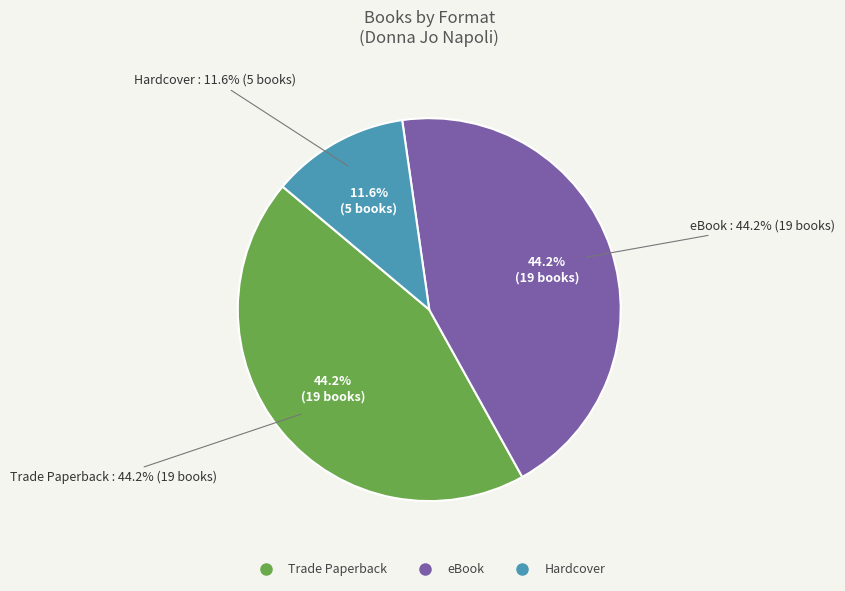

To the nearest percent, what portion does Hardcover represent?

12%